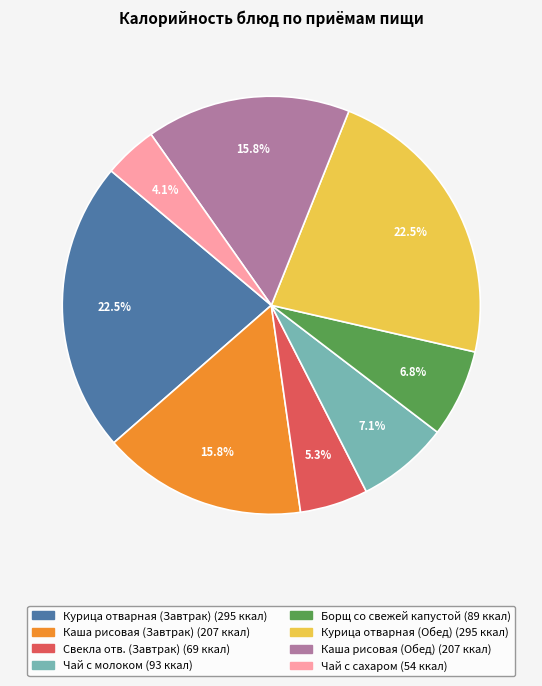

How many slices are in this pie chart?

8